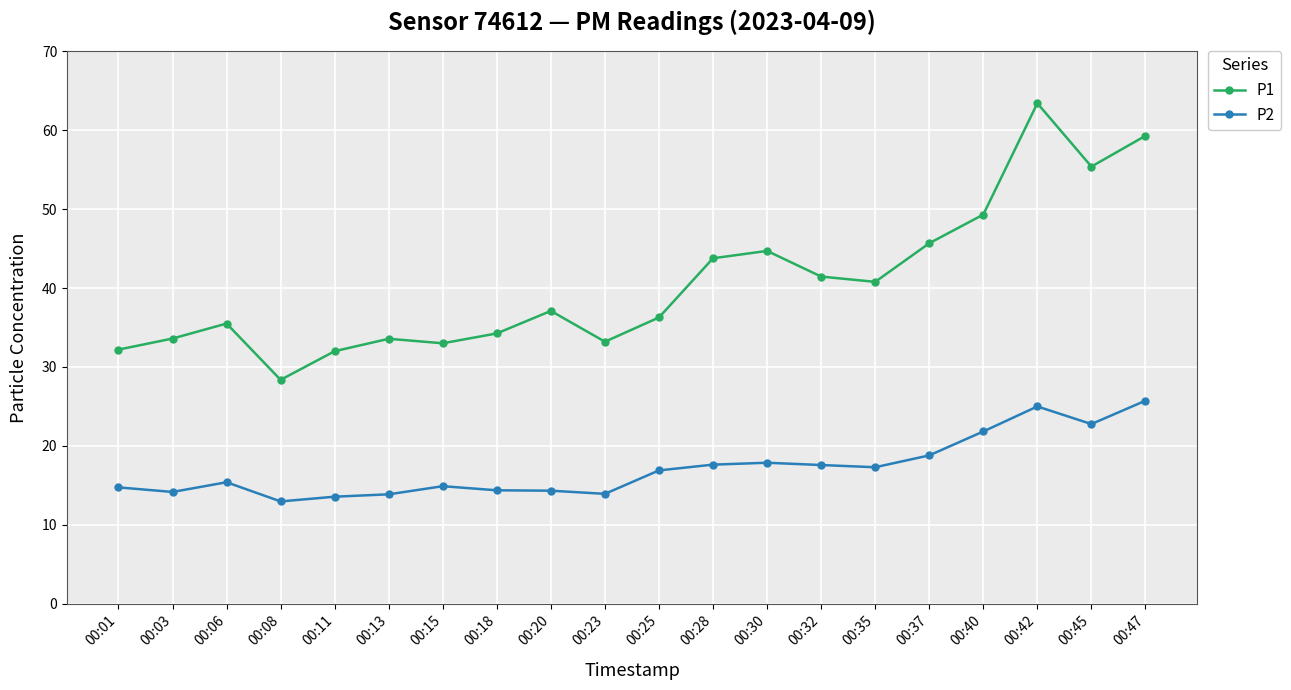

Between 00:11 and 00:35, which series saw the biggest shift?

P1